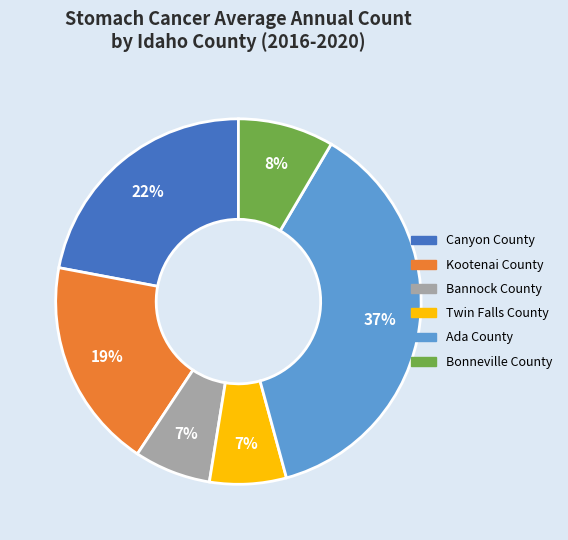

Count the number of slices in the pie.

6